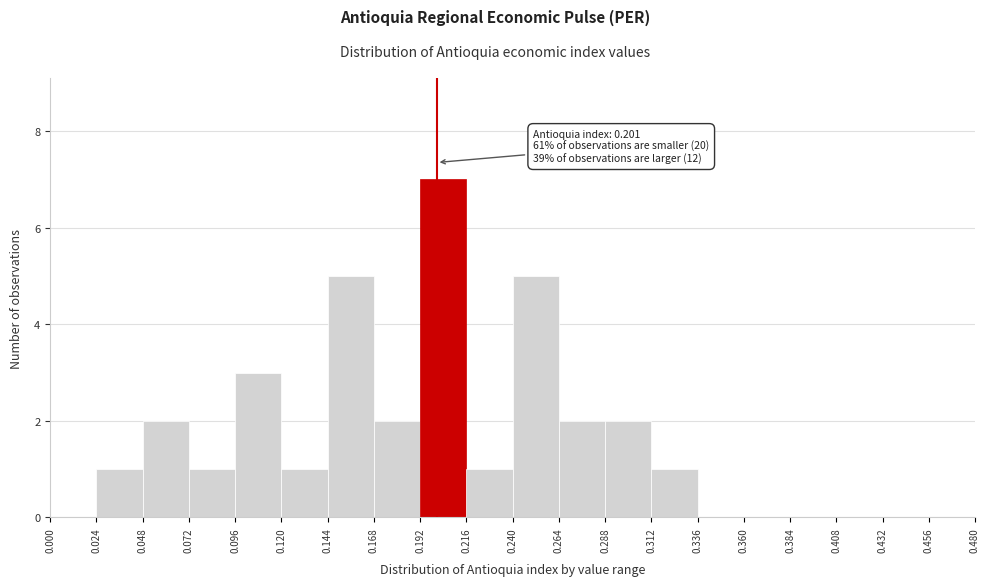

Which range on the x-axis has the tallest bar?

0.192 to 0.216